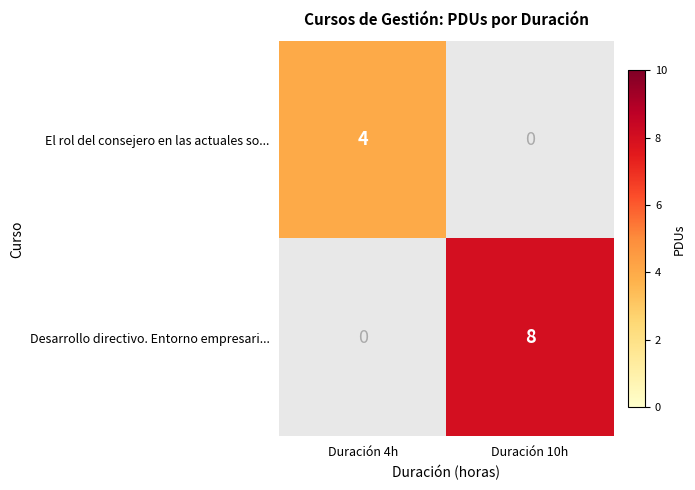

The value of El rol del consejero en las actuales so... at Duración 4h is 6. True or false?

False